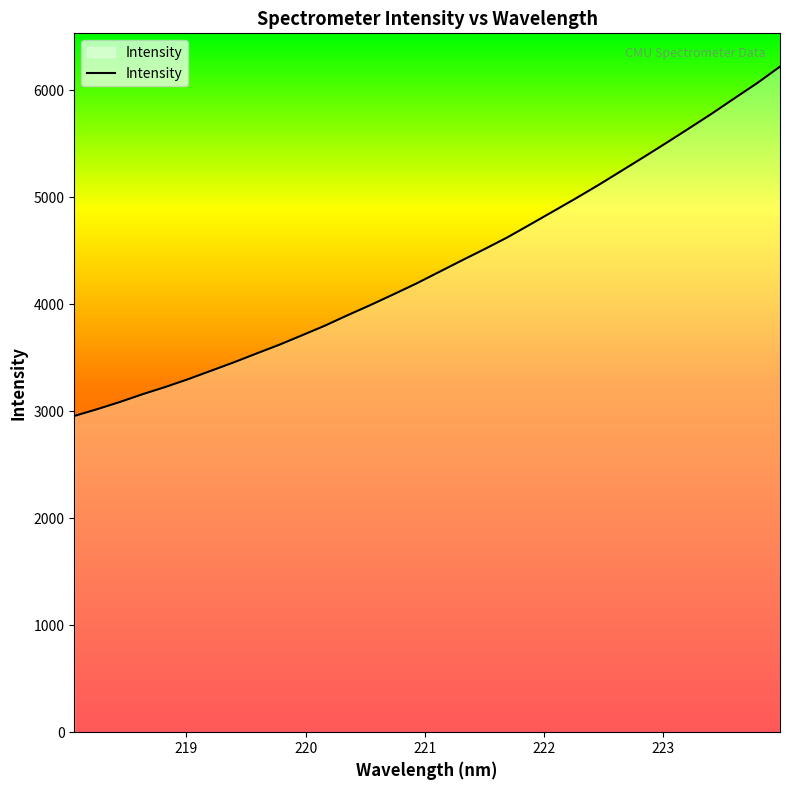

What is the greatest value displayed?

6220.5